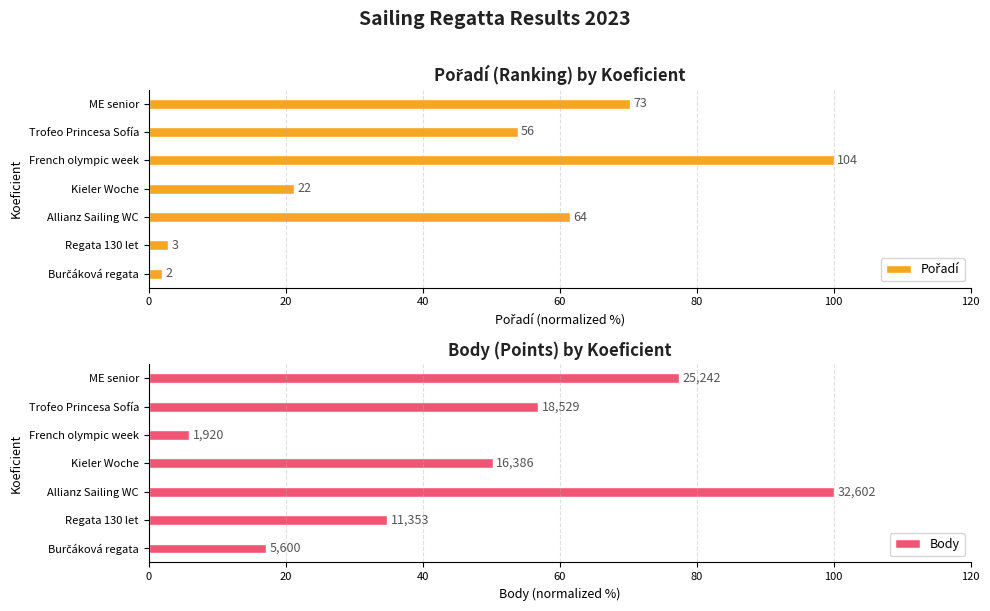

What is the sum of the Body values at 0 and 40?

117.2